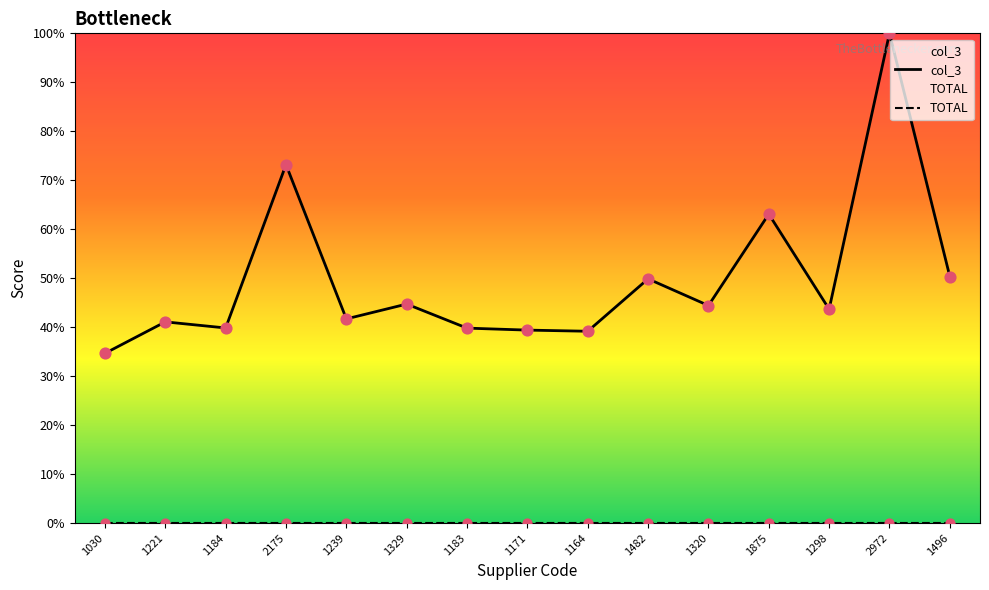

At how many categories does at least one series exceed 10?

15